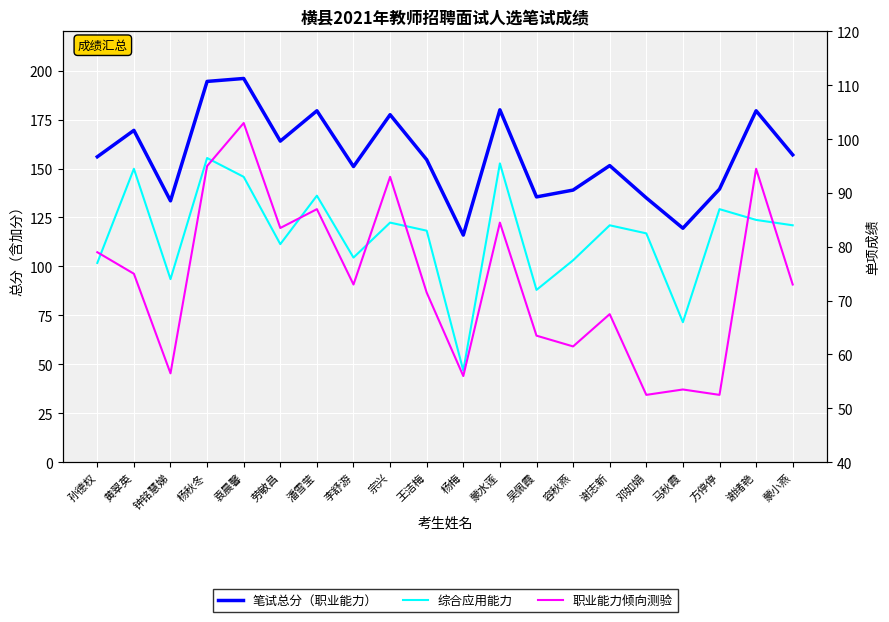

Count the number of data series in this chart.

3